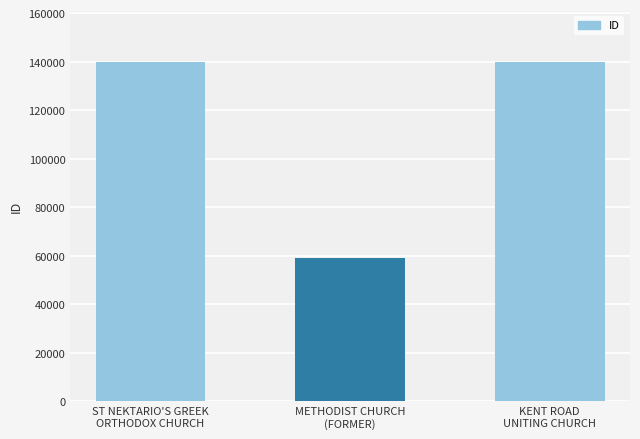

At which label is the value closest to 99506?

ST NEKTARIO'S GREEK
ORTHODOX CHURCH